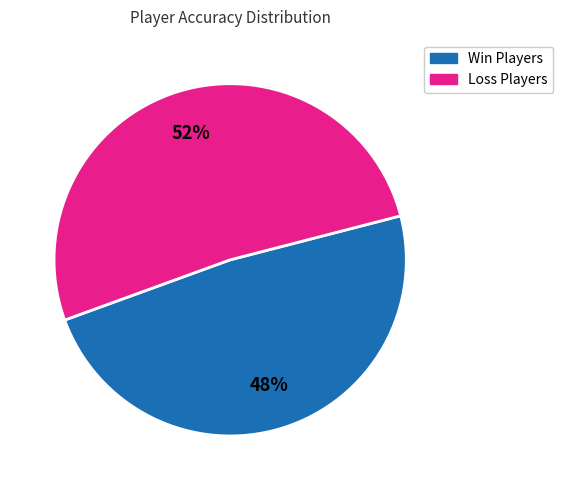

To the nearest percent, what is the average slice percentage?

50%